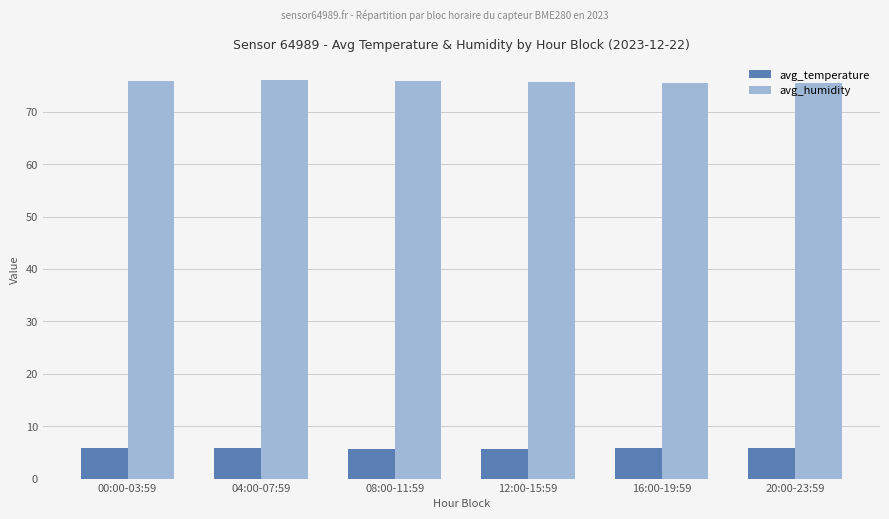

Is the value of avg_humidity at 00:00-03:59 greater than the value of avg_temperature at 20:00-23:59?

Yes